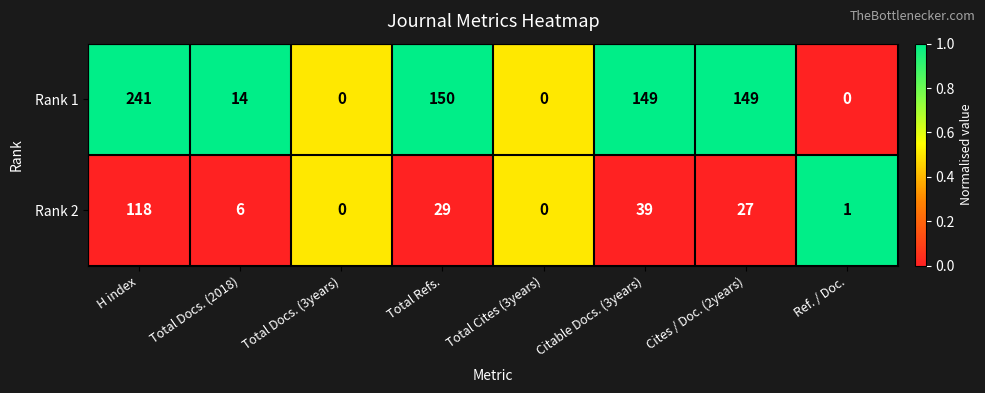

At Ref. / Doc., list the series in order from smallest to largest.

Rank 1, Rank 2